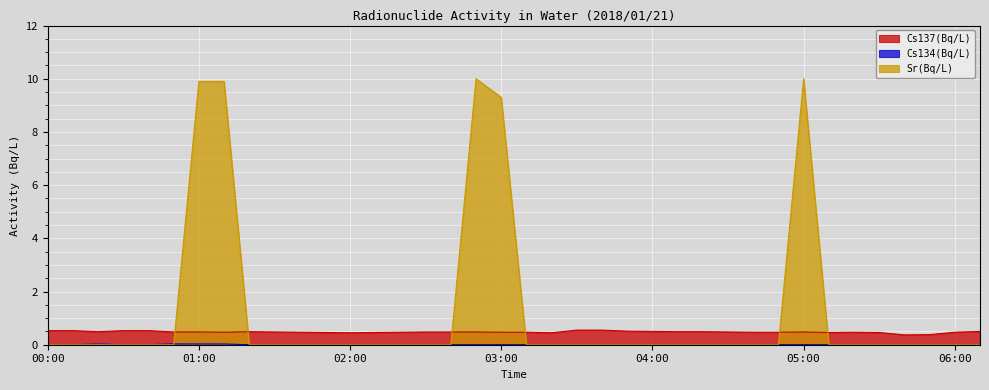

At how many categories does at least one series exceed 1?

5